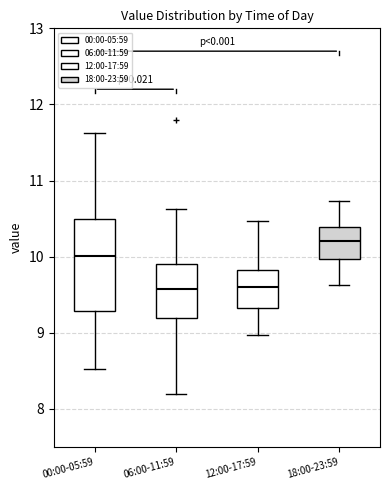

Comparing the boxes themselves (not the whiskers), which one is the tallest?

00:00-05:59